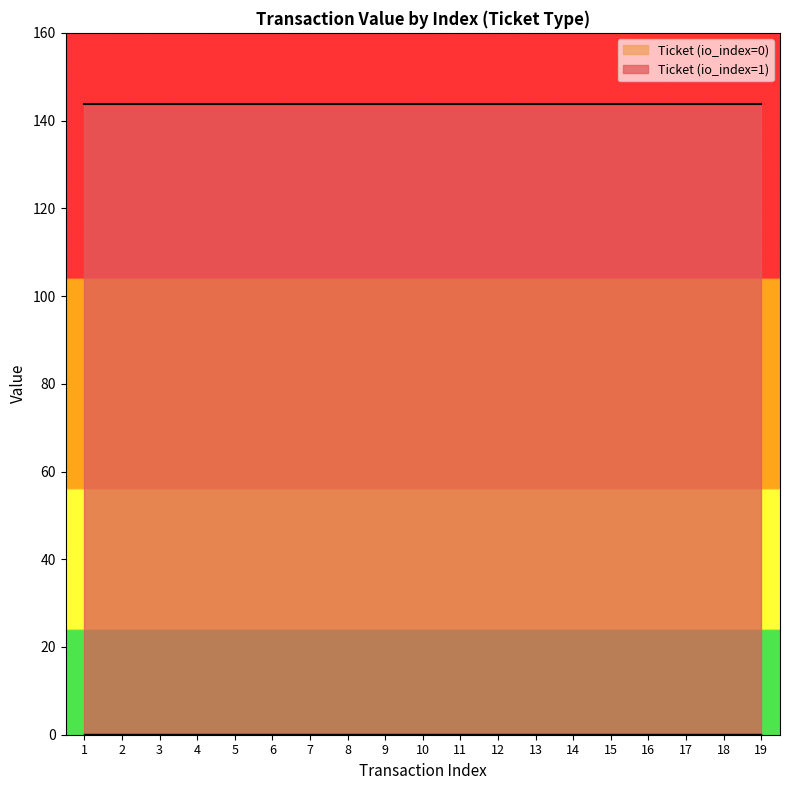

The Ticket (io_index=0) series shows 0.1 at 16. True or false?

True